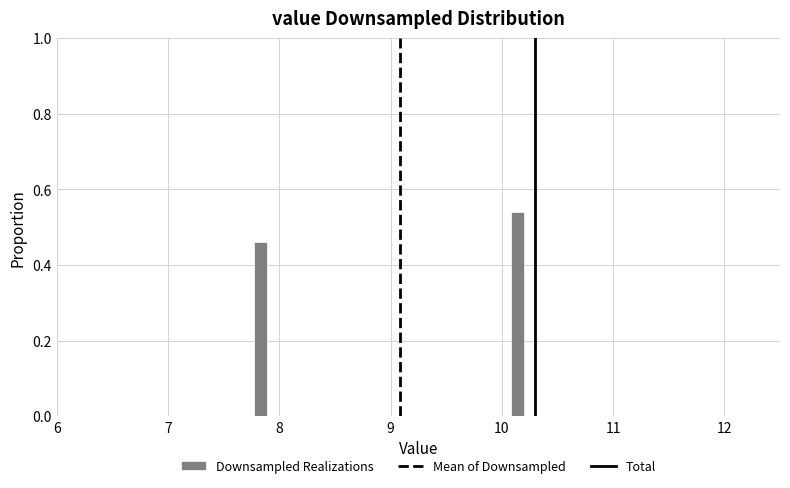

Around what value on the x-axis is the tallest bar? Give the approximate position of its centre, as read against the axis.

10.1